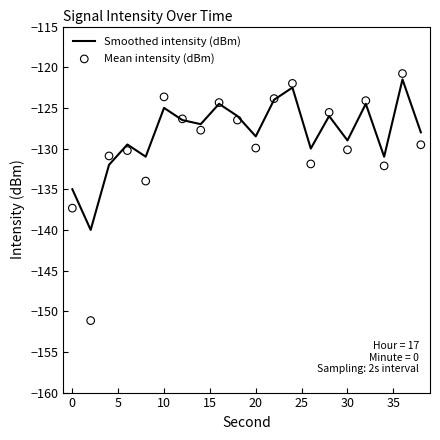

Which series reaches the minimum Y coordinate?

Mean intensity (dBm)